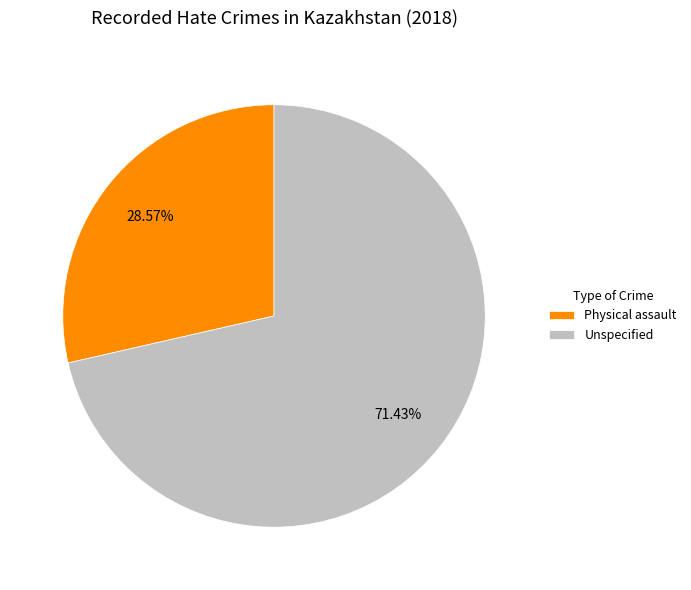

What percentage do Physical assault and Unspecified together represent?

100.0%